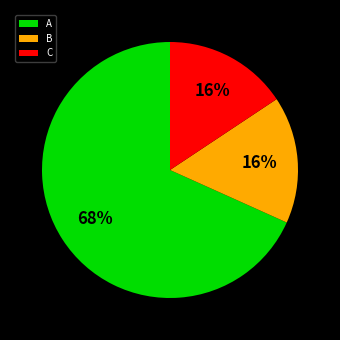

To the nearest percent, what portion does C represent?

16%